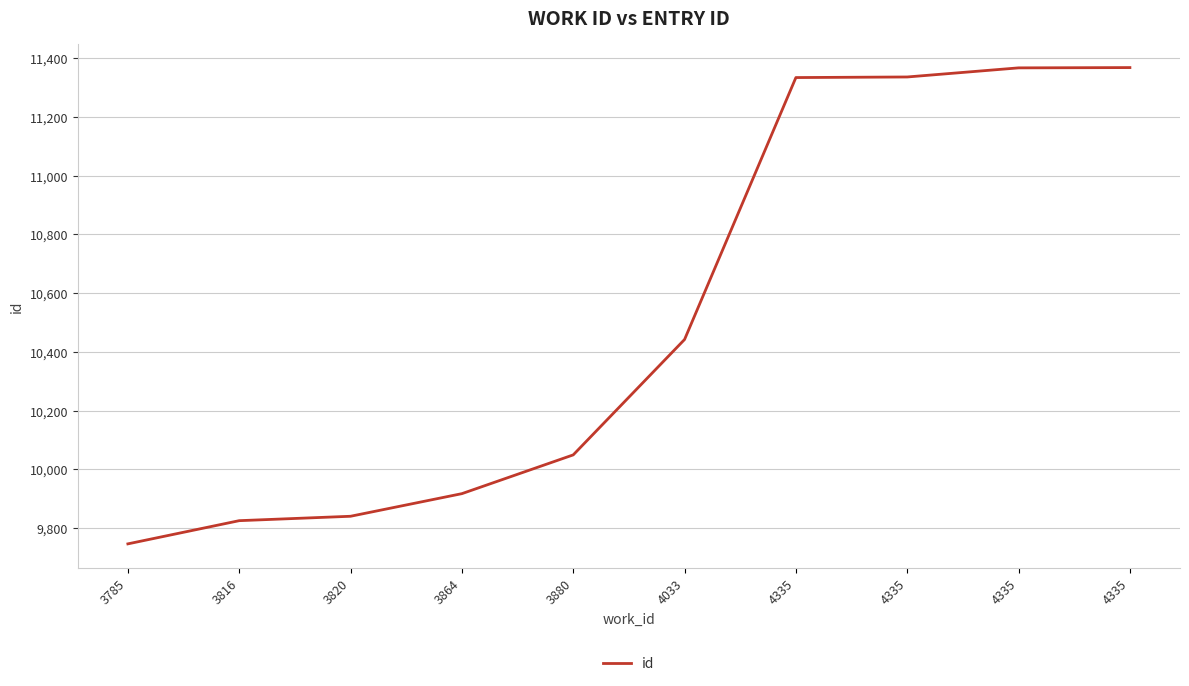

Count the number of data series in this chart.

1